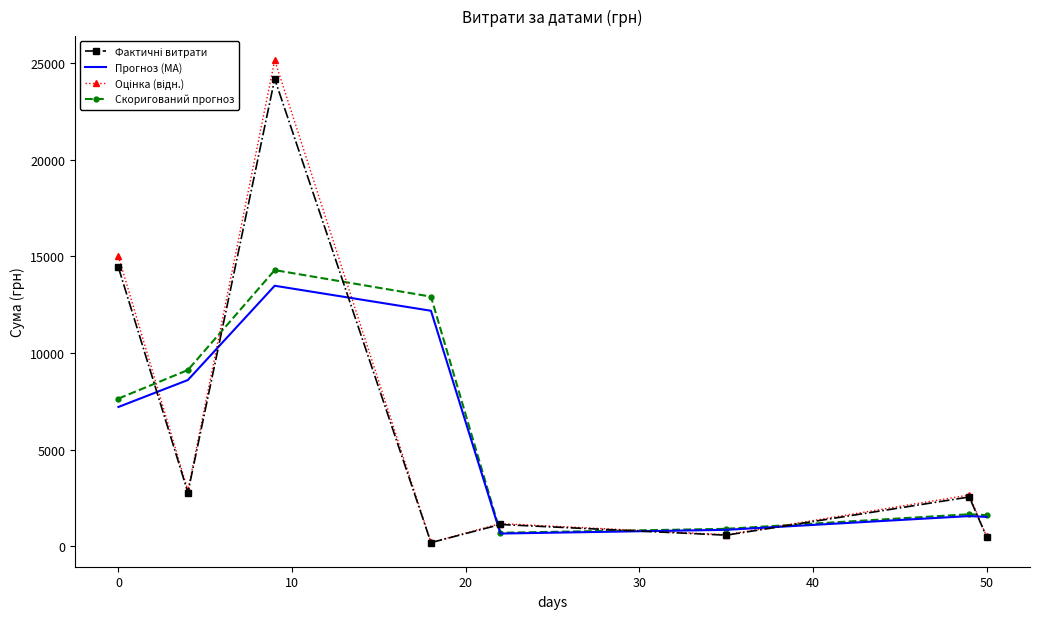

What is the greatest value displayed?

25142.0